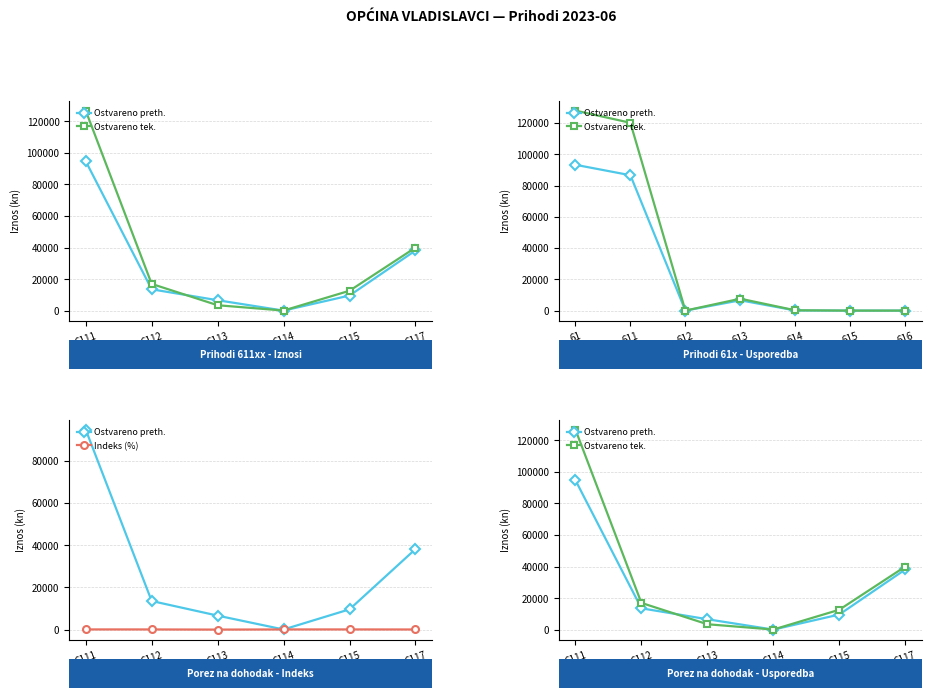

Is it true that Indeks (%) equals 51.2 at 6114?

False